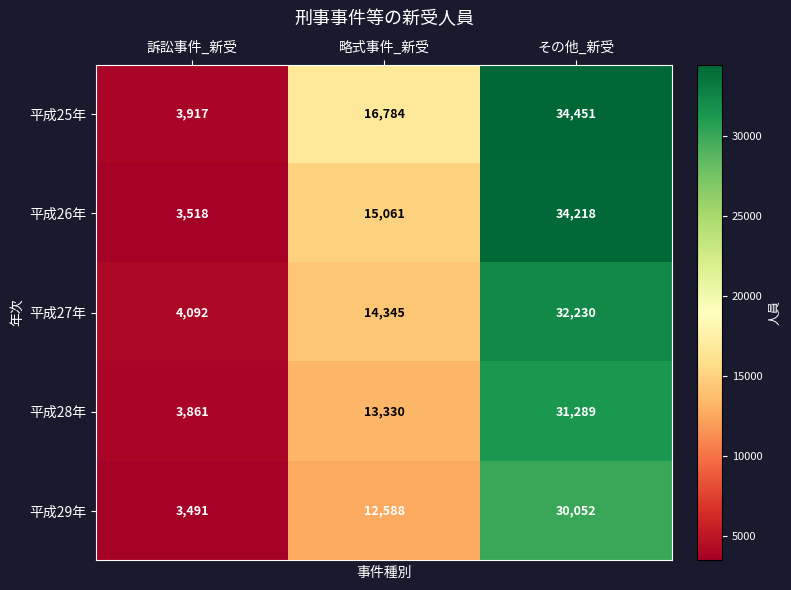

True or false: 平成29年 has a value of 17427 at 略式事件_新受.

False